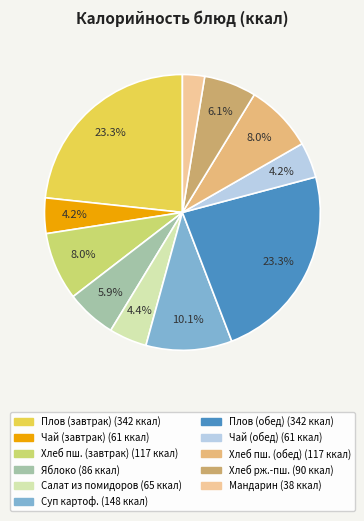

Count the number of slices in the pie.

11